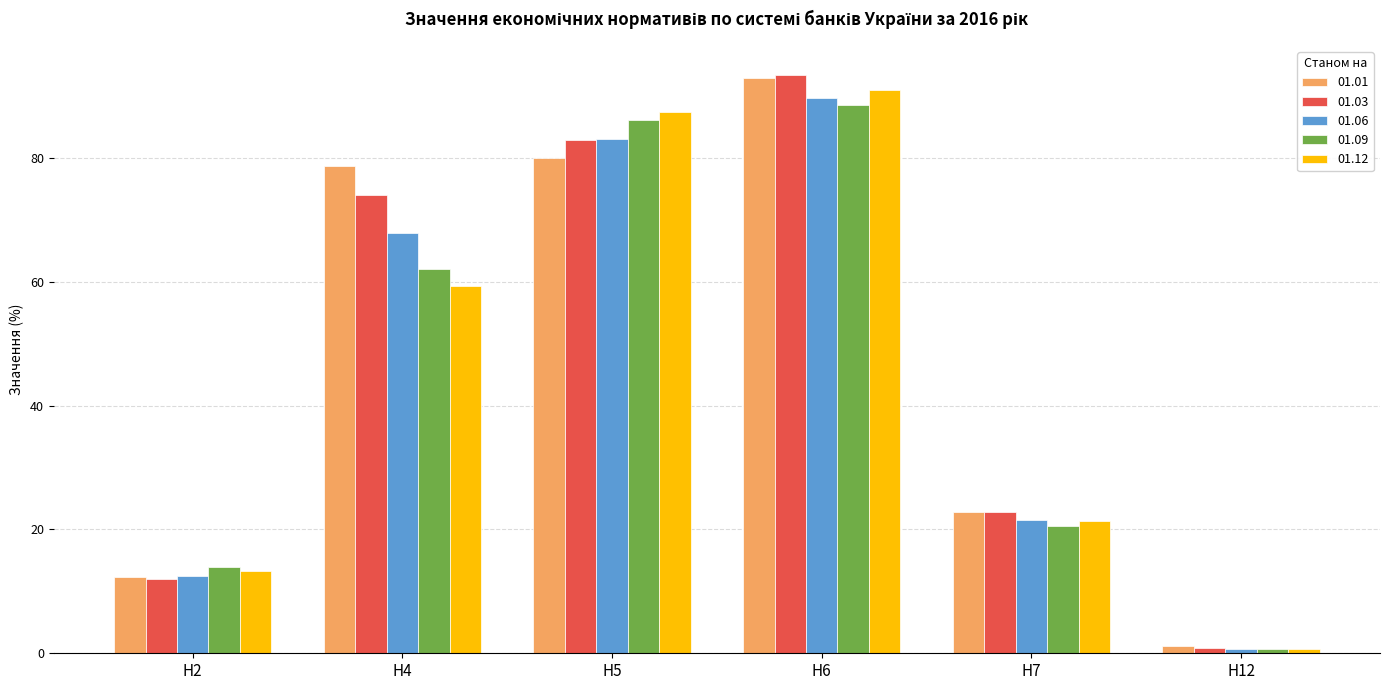

How many values in the 01.03 series exceed 74?

3